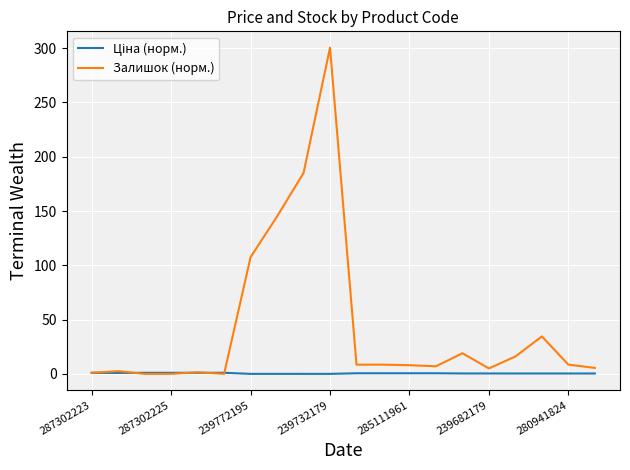

Which series has the widest spread of values?

Залишок (норм.)